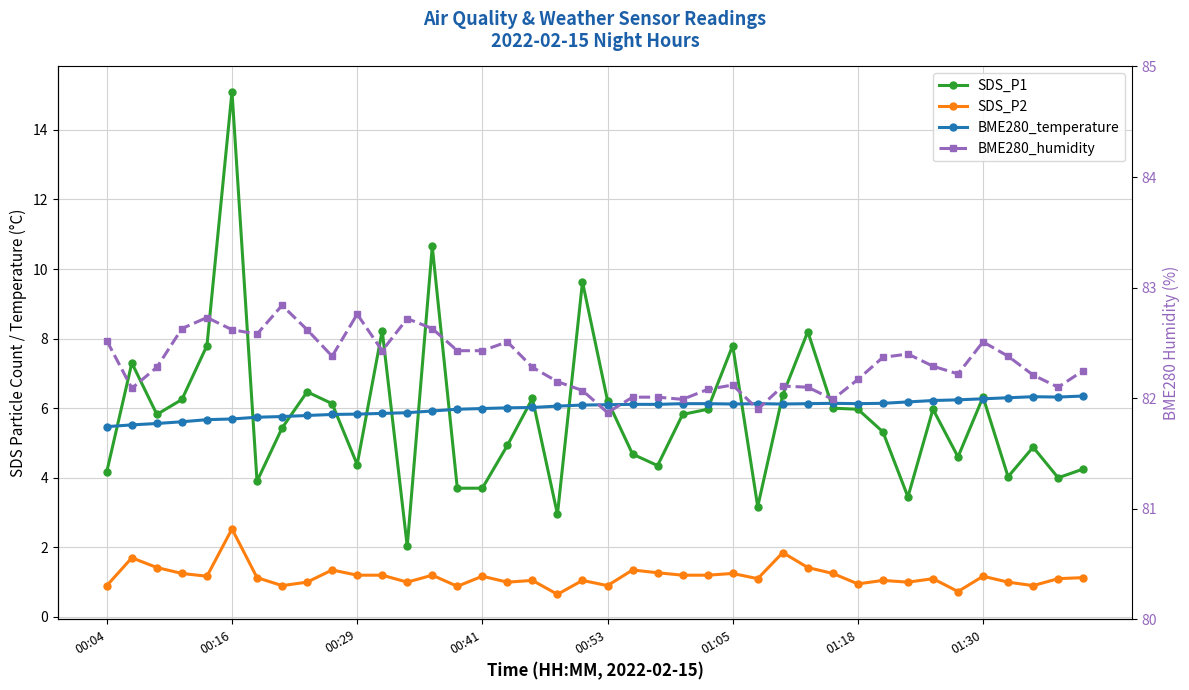

Which series has the widest spread of values?

SDS_P1